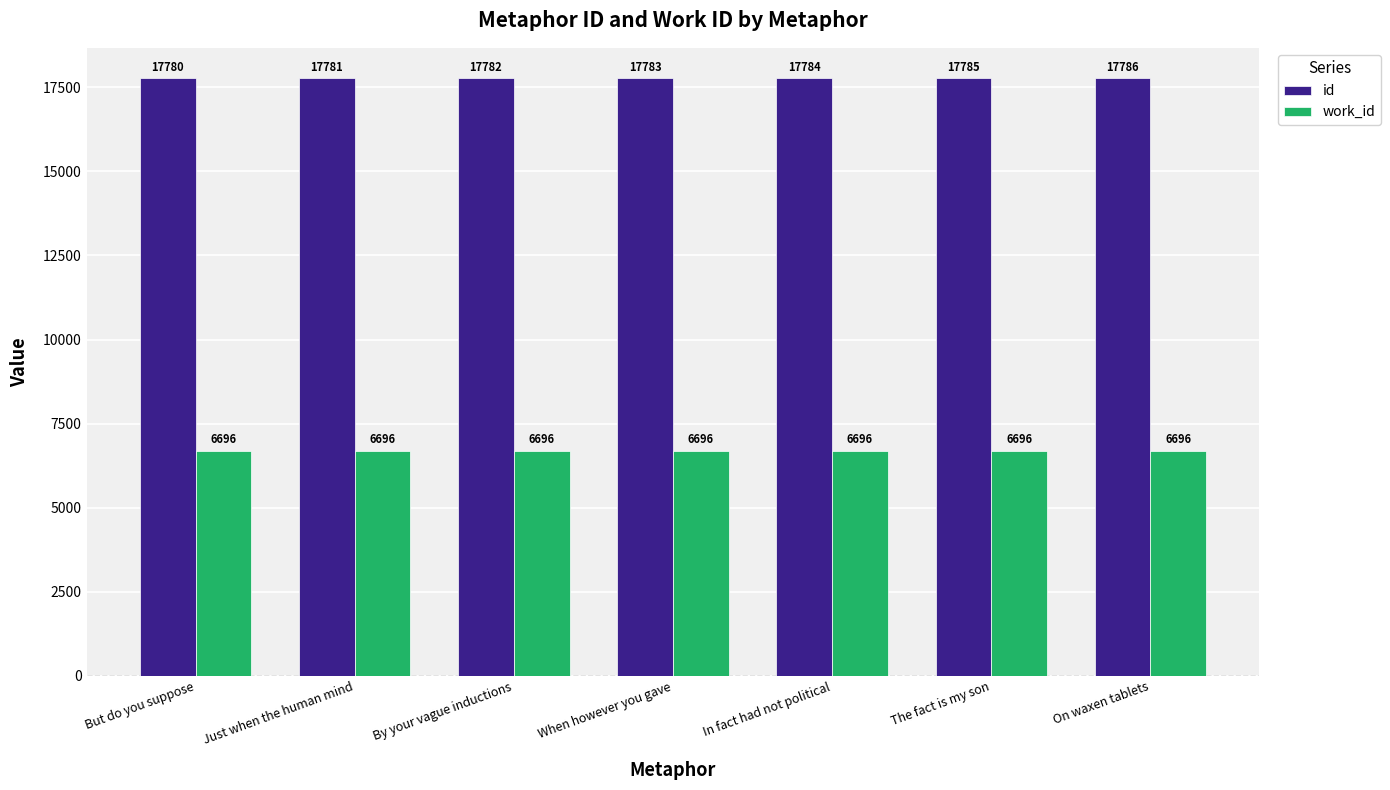

Where is id nearest to the value 17783?

When however you gave